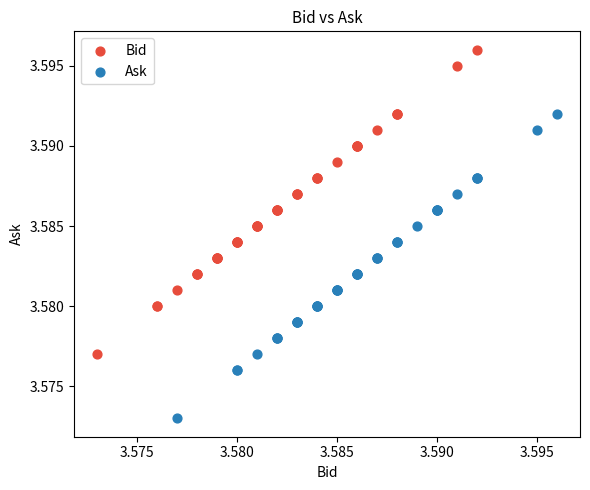

Which series reaches the minimum Y coordinate?

Ask